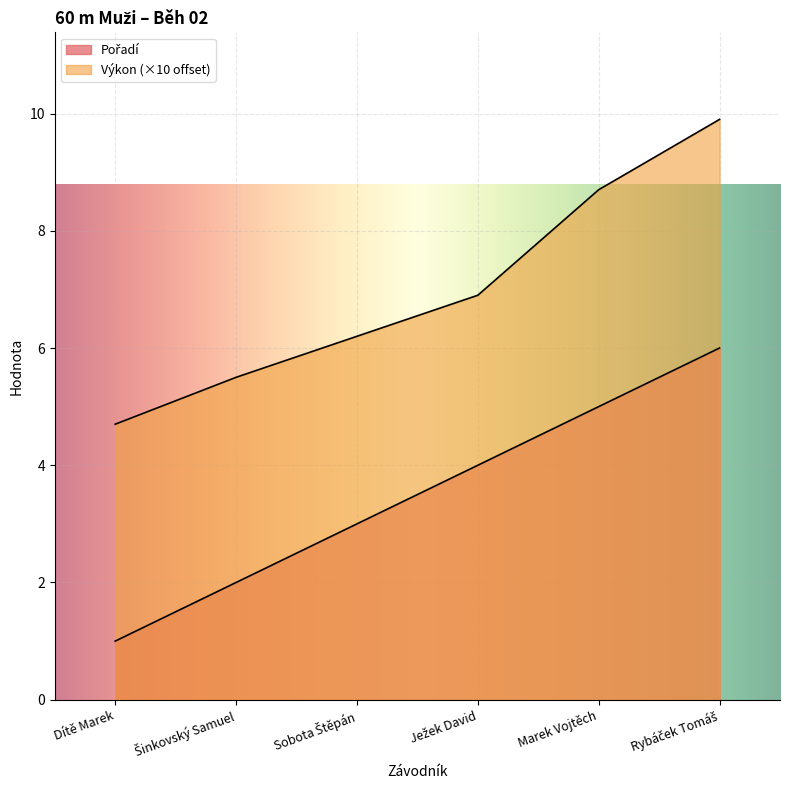

Count the number of categories in the chart.

6